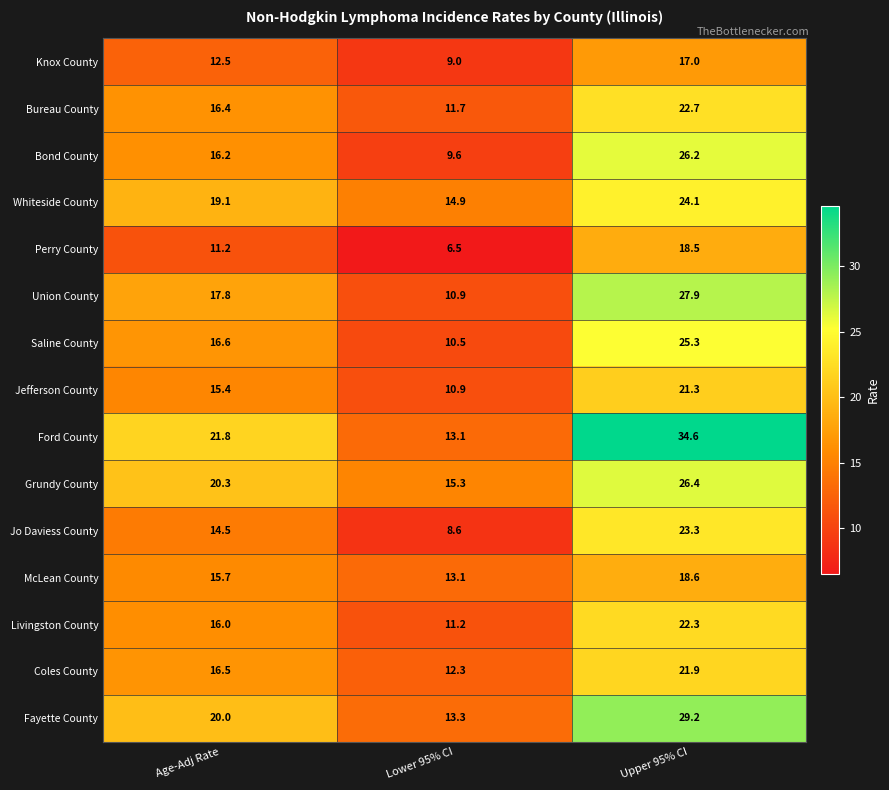

Where is Whiteside County nearest to the value 19?

Age-Adj Rate